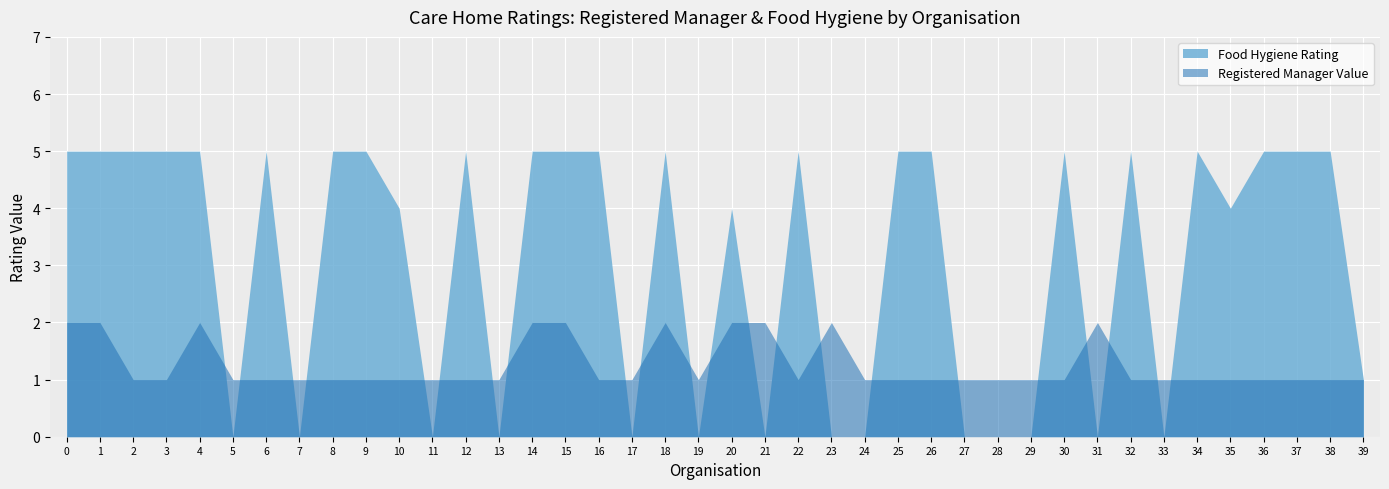

Reading left to right, extract all data points from this chart.

2	2	1	1	2	1	1	1	1	1	1	1	1	1	2	2	1	1	2	1	2	2	1	2	1	1	1	1	1	1	1	2	1	1	1	1	1	1	1	1